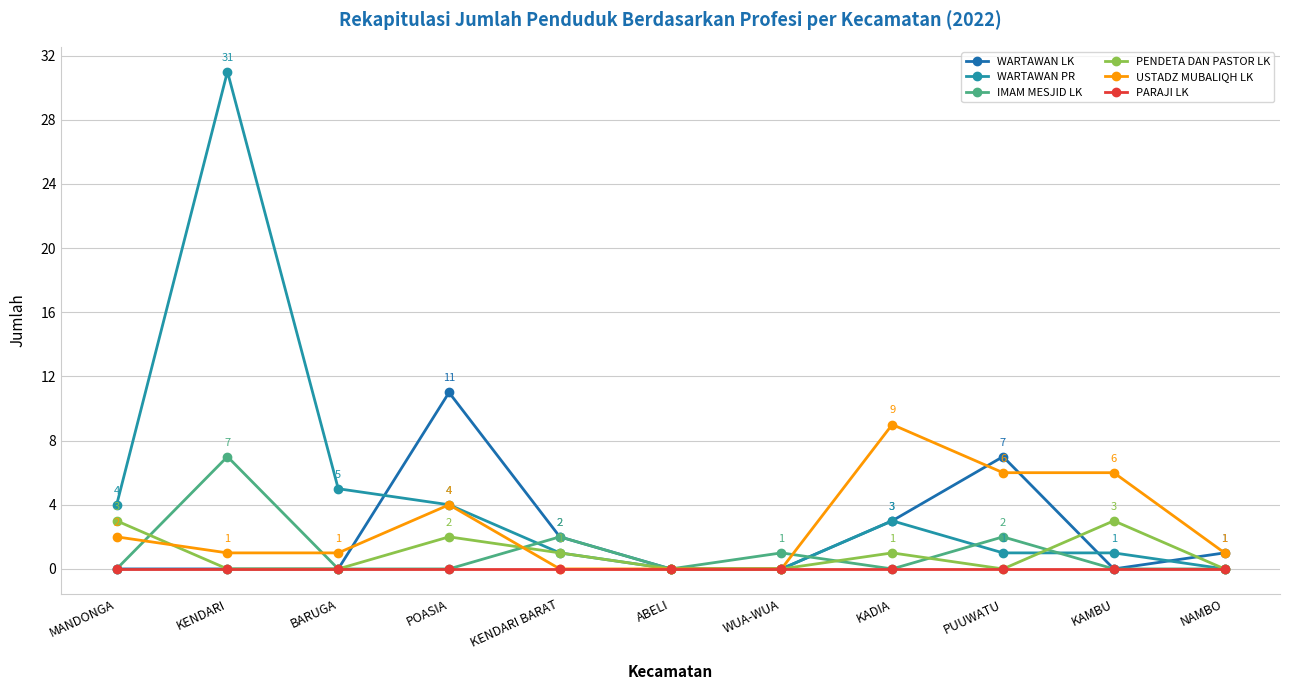

True or false: WARTAWAN LK and WARTAWAN PR intersect in this chart.

True